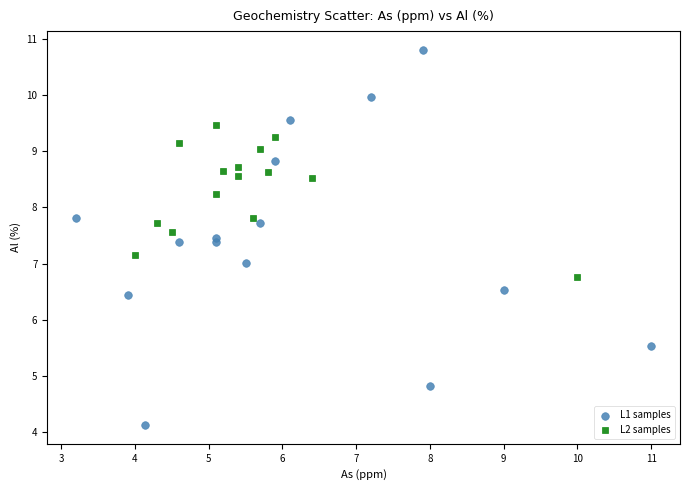

Which series reaches the minimum Y coordinate?

L1 samples